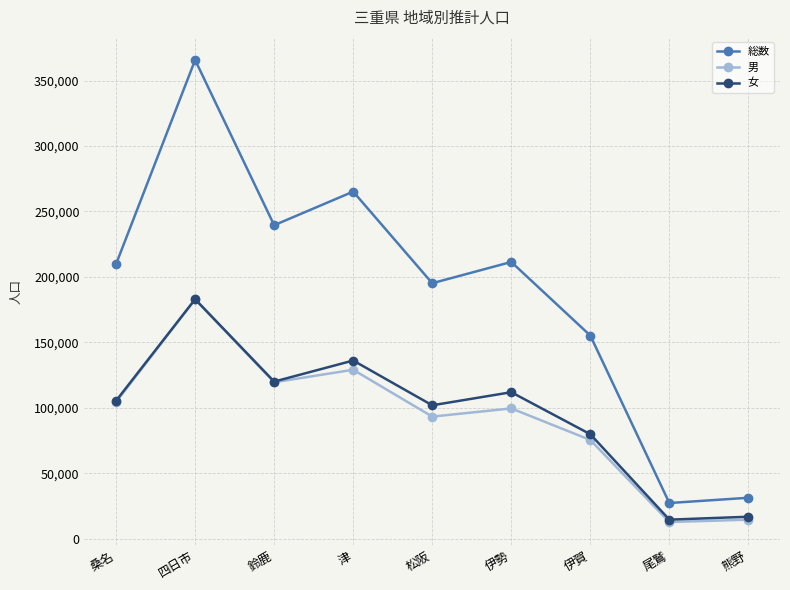

Is it true that 男 equals 152095 at 桑名?

False